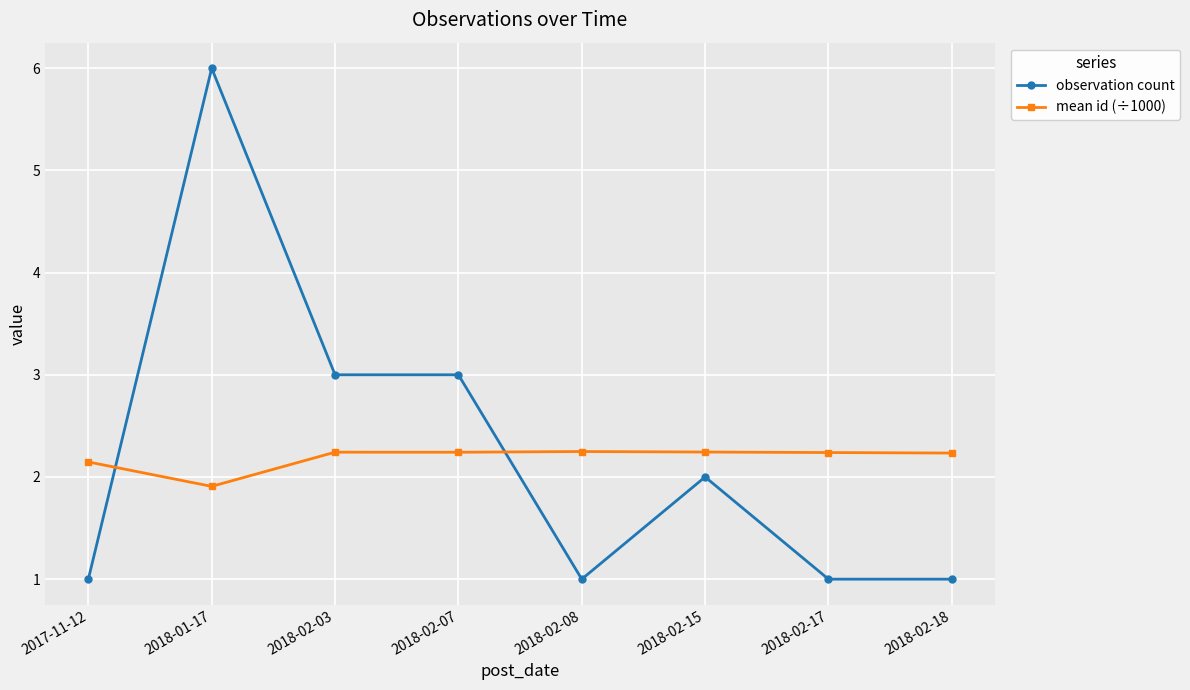

The value of mean id (÷1000) at 2018-02-08 is 2.2. True or false?

True